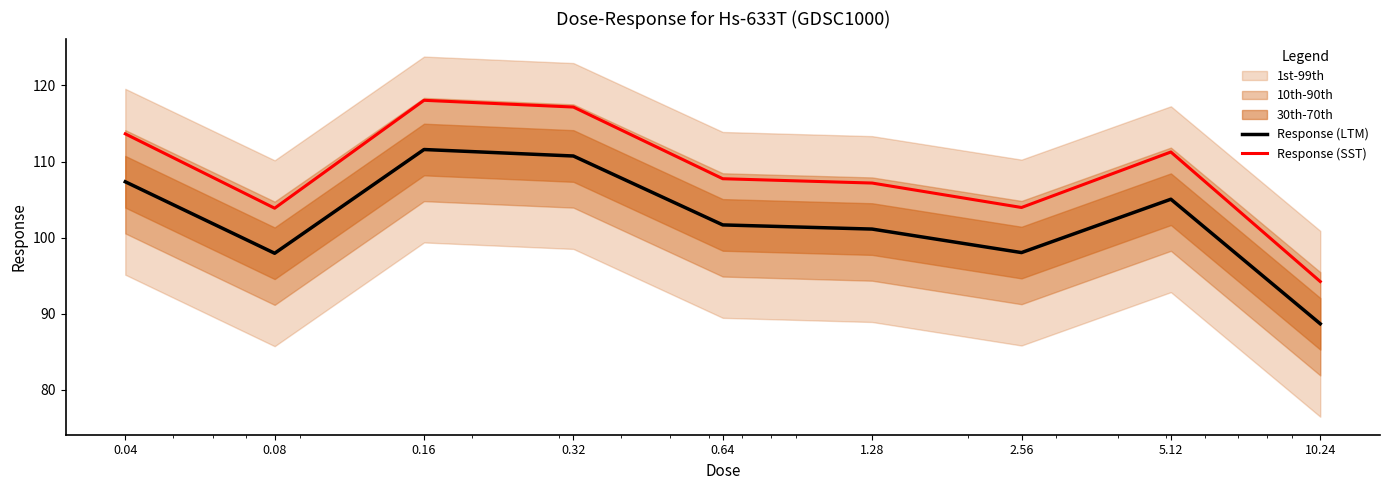

Which category has the lowest value in the Response (LTM) series?

10.24